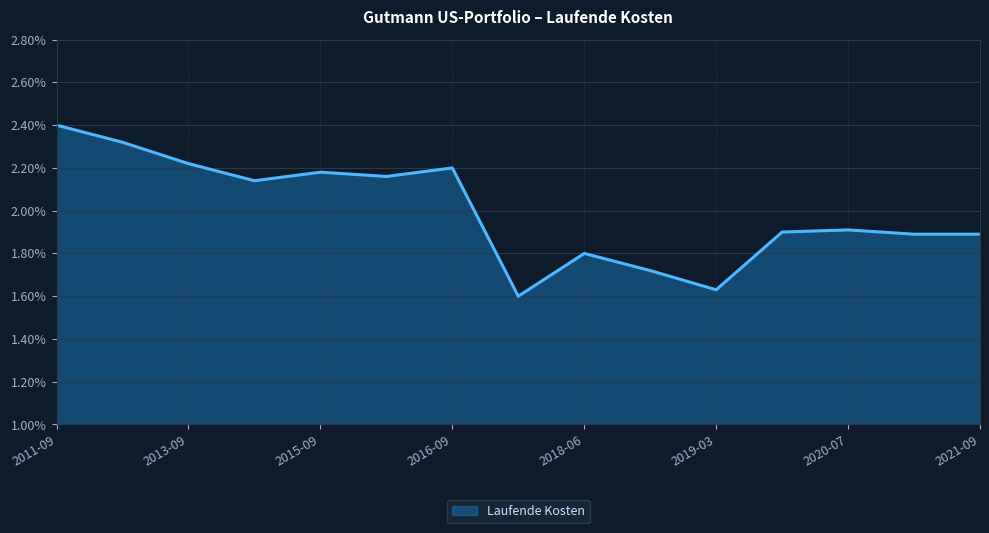

What is the difference between the maximum and minimum values?

0.8